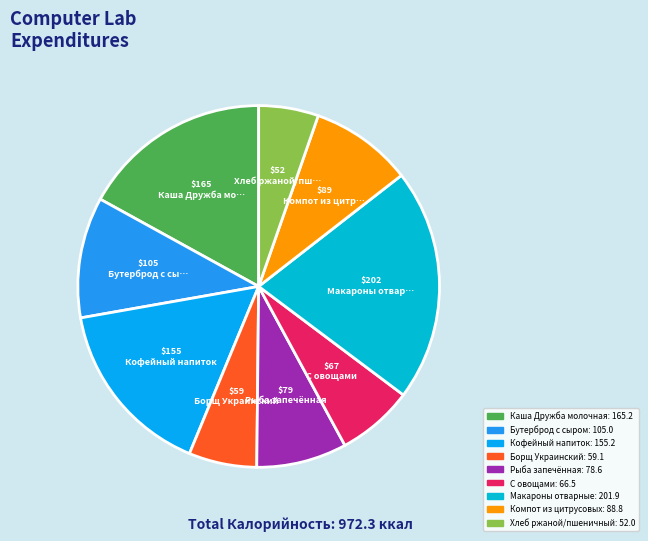

How much of the chart is everything except Компот из цитрусовых?

90.9%